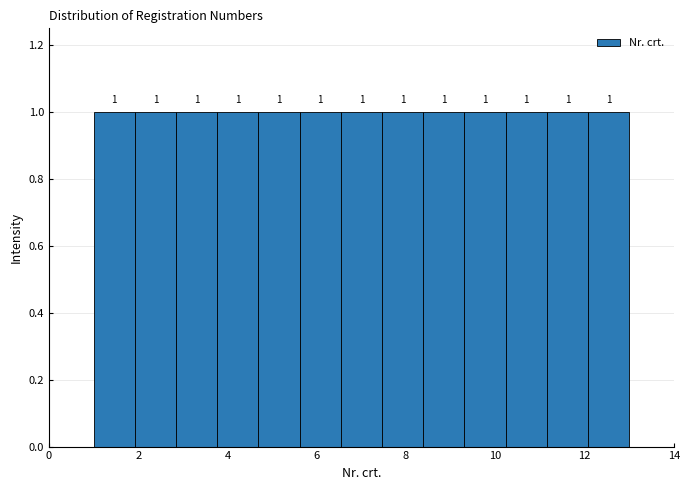

Reading left to right, list every bar in this chart as the range it spans on the x-axis followed by its height. The bar edges are not printed on the chart, so give them approximately, as read against the axis.

1.0 to 2.0: 1
2.0 to 2.8: 1
2.8 to 3.8: 1
3.8 to 4.6: 1
4.6 to 5.6: 1
5.6 to 6.6: 1
6.6 to 7.4: 1
7.4 to 8.4: 1
8.4 to 9.4: 1
9.4 to 10.2: 1
10.2 to 11.2: 1
11.2 to 12.0: 1
12.0 to 13.0: 1